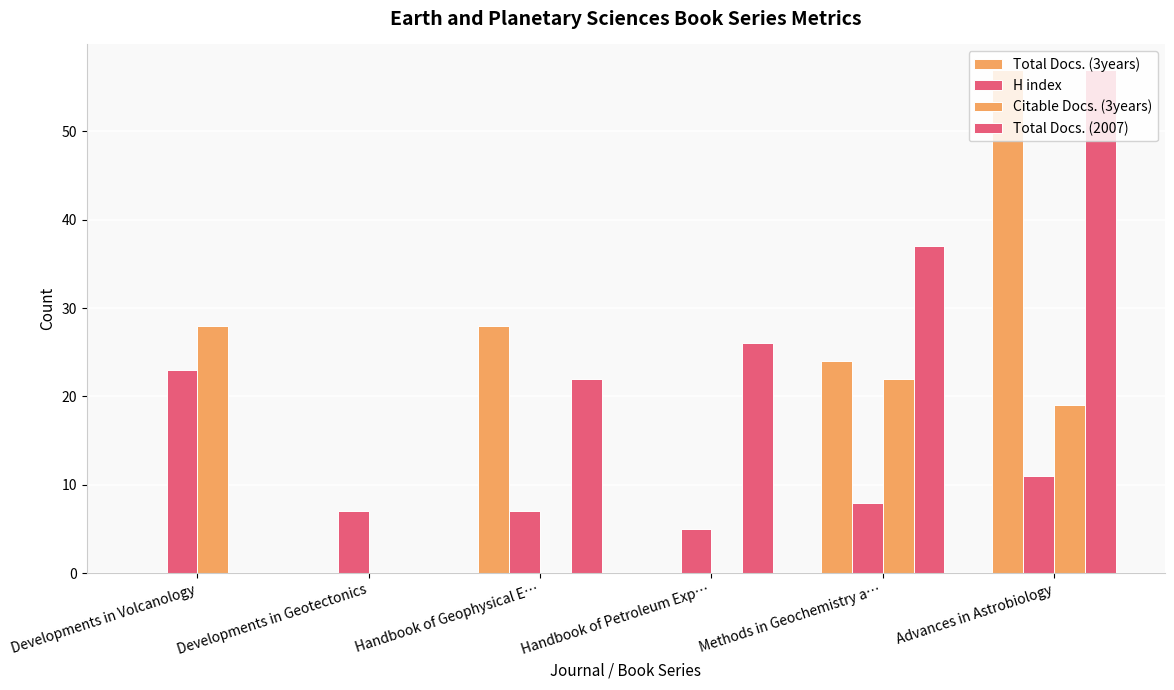

Which series has the widest spread of values?

Total Docs. (3years)